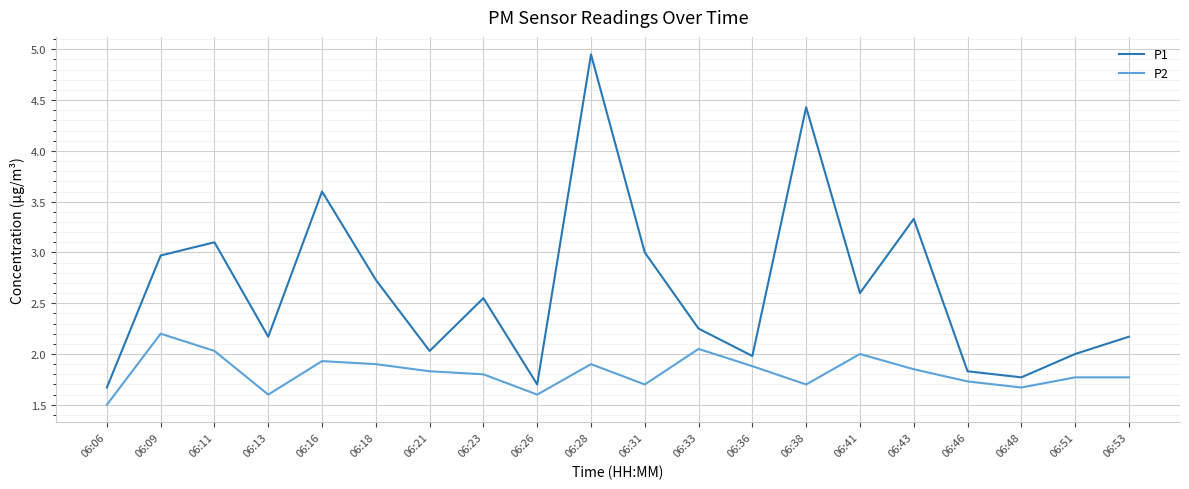

True or false: P2 and P1 intersect in this chart.

False